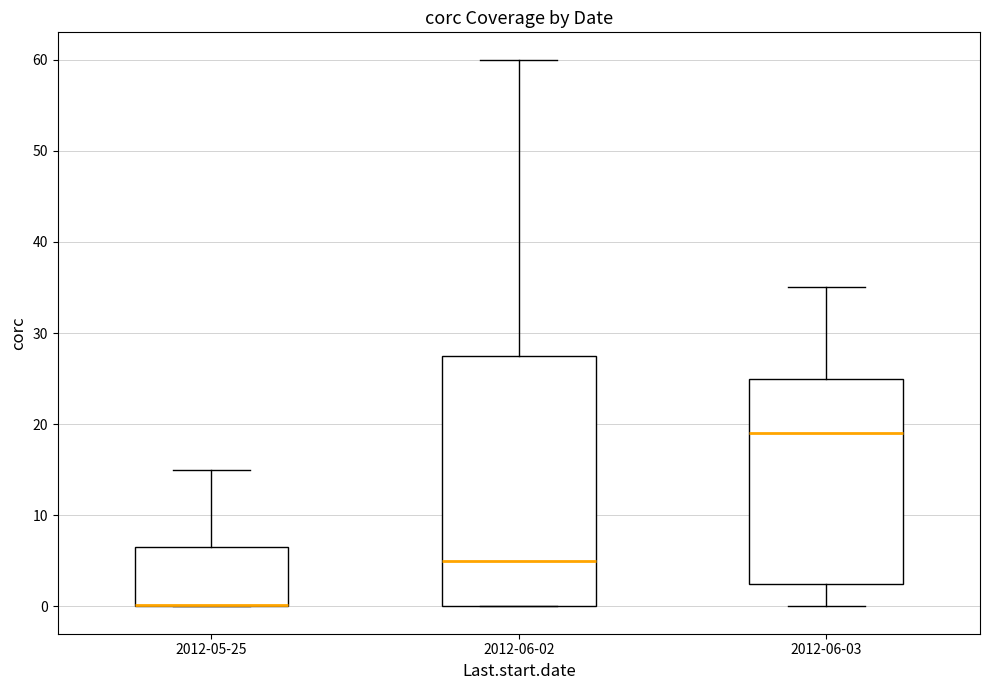

Comparing the boxes themselves (not the whiskers), which one is the tallest?

2012-06-02